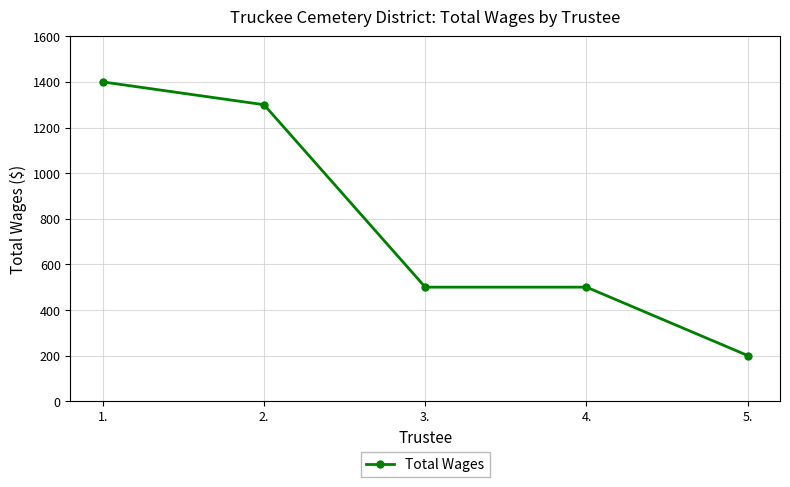

Read the value at 2..

1300